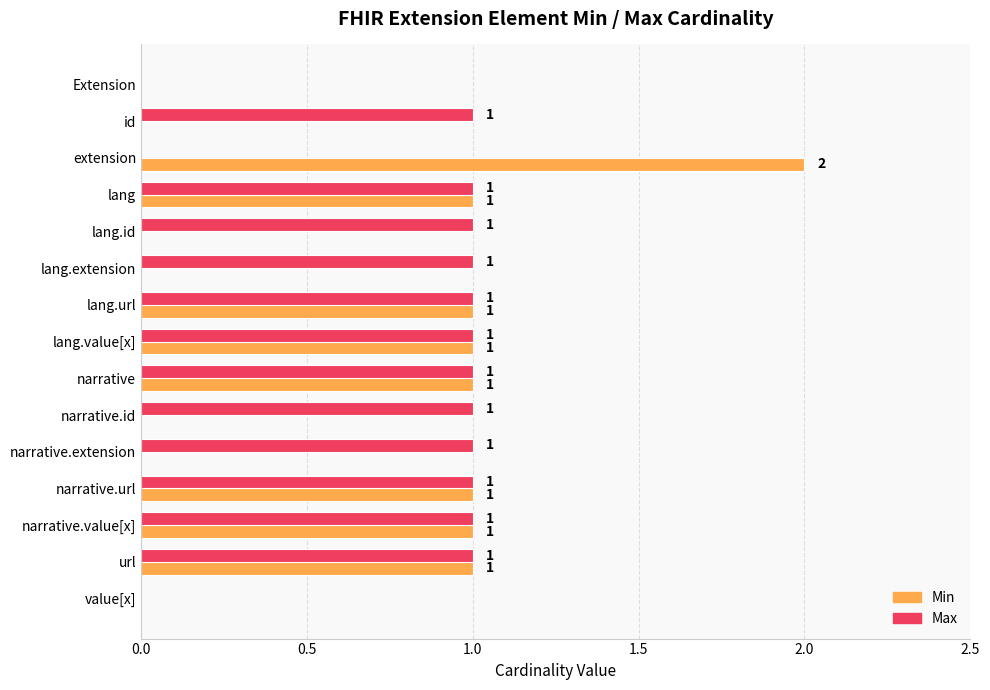

Which series has the largest total across all categories?

Max